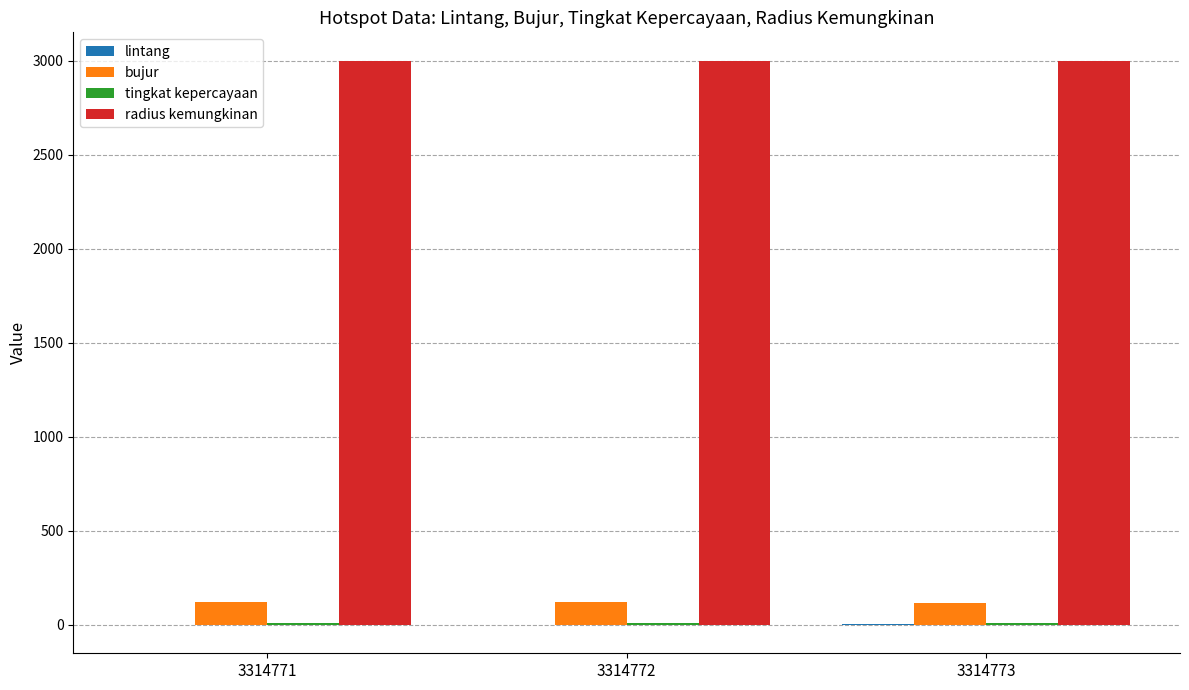

Which series has the largest total across all categories?

radius kemungkinan